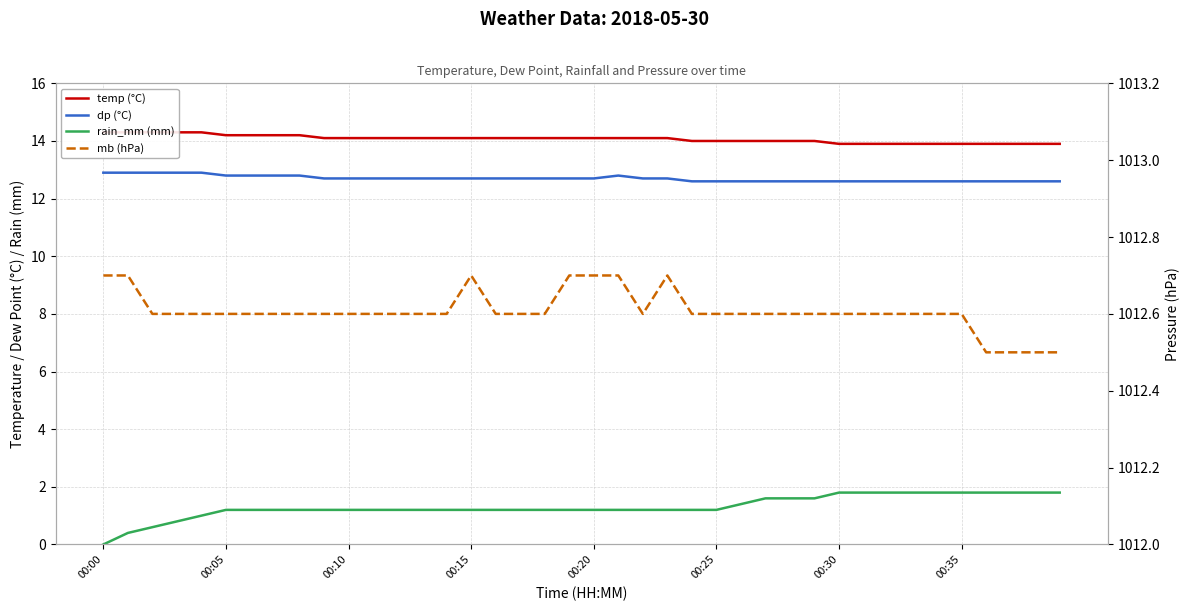

Which series has the largest total across all categories?

mb (hPa)